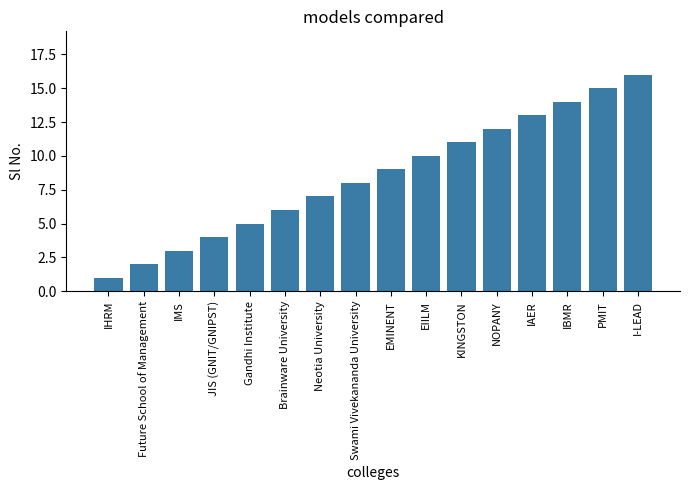

What is the change in value from JIS (GNIT/GNIPST) to EIILM?

+6